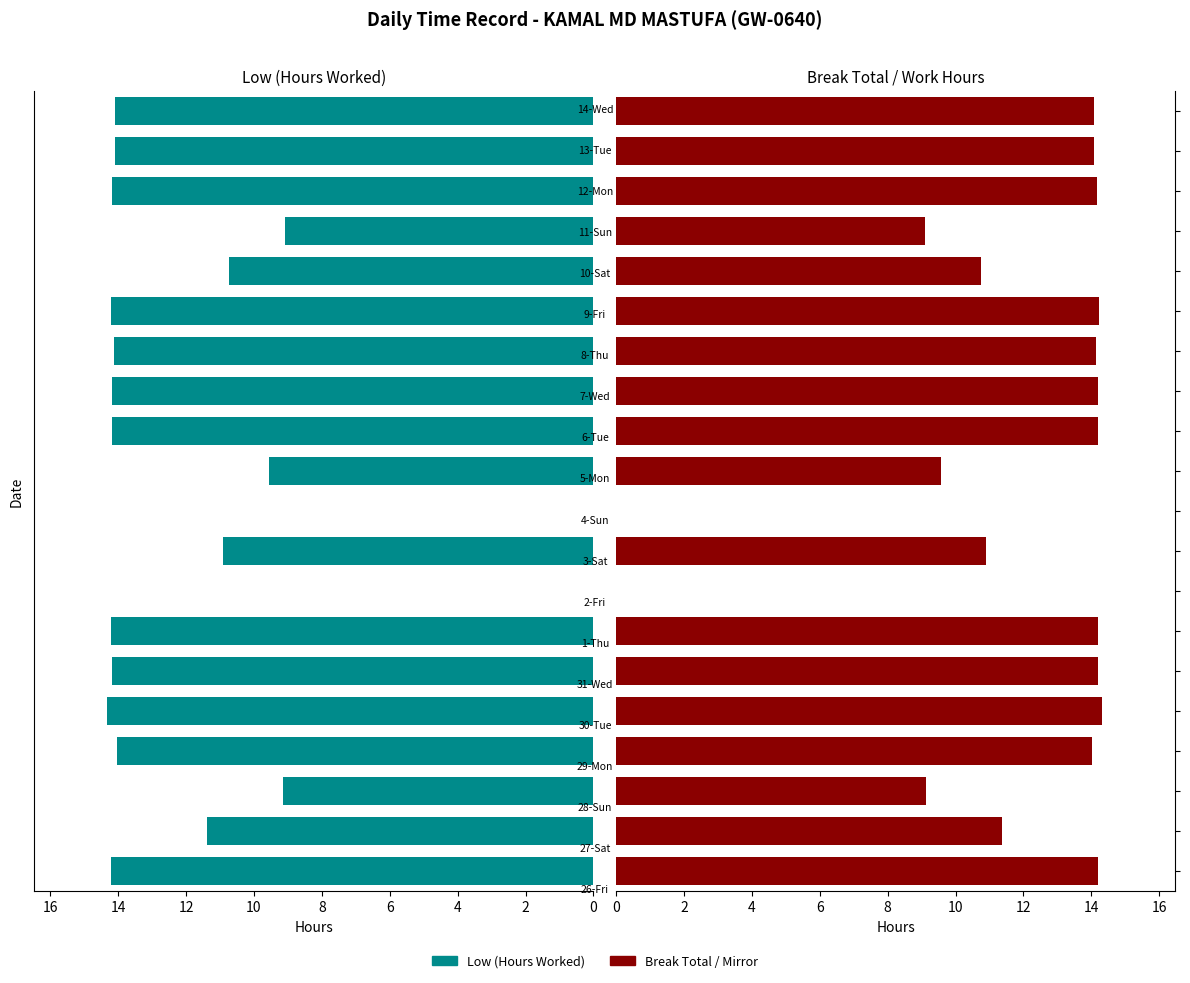

Is it true that Low (Hours Worked) equals 9.1 at 4?

True